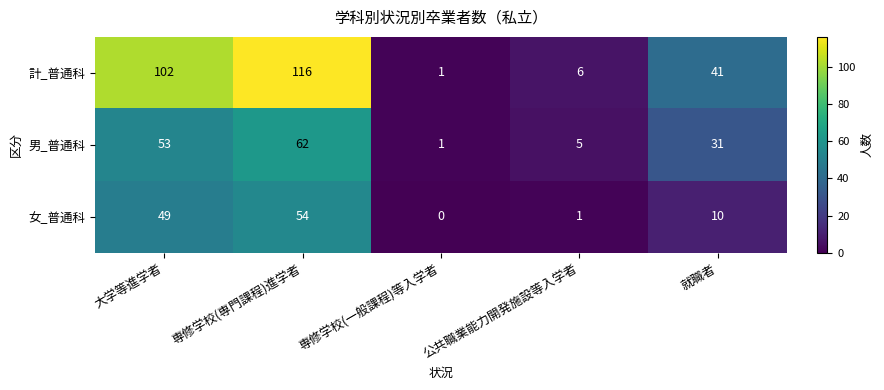

How many data points does each series have?

5